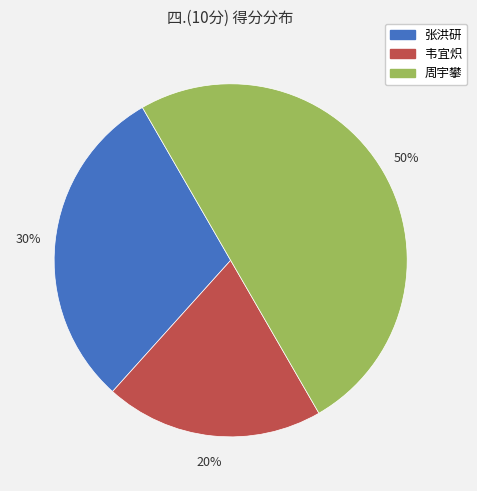

Which category has the smallest portion of the pie?

韦宜炽